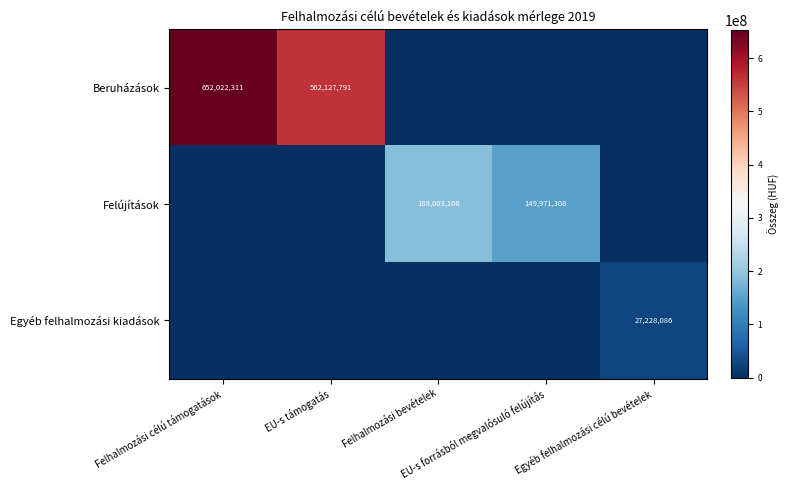

What is the difference between the maximum and minimum values in the Egyéb felhalmozási kiadások series?

27228086